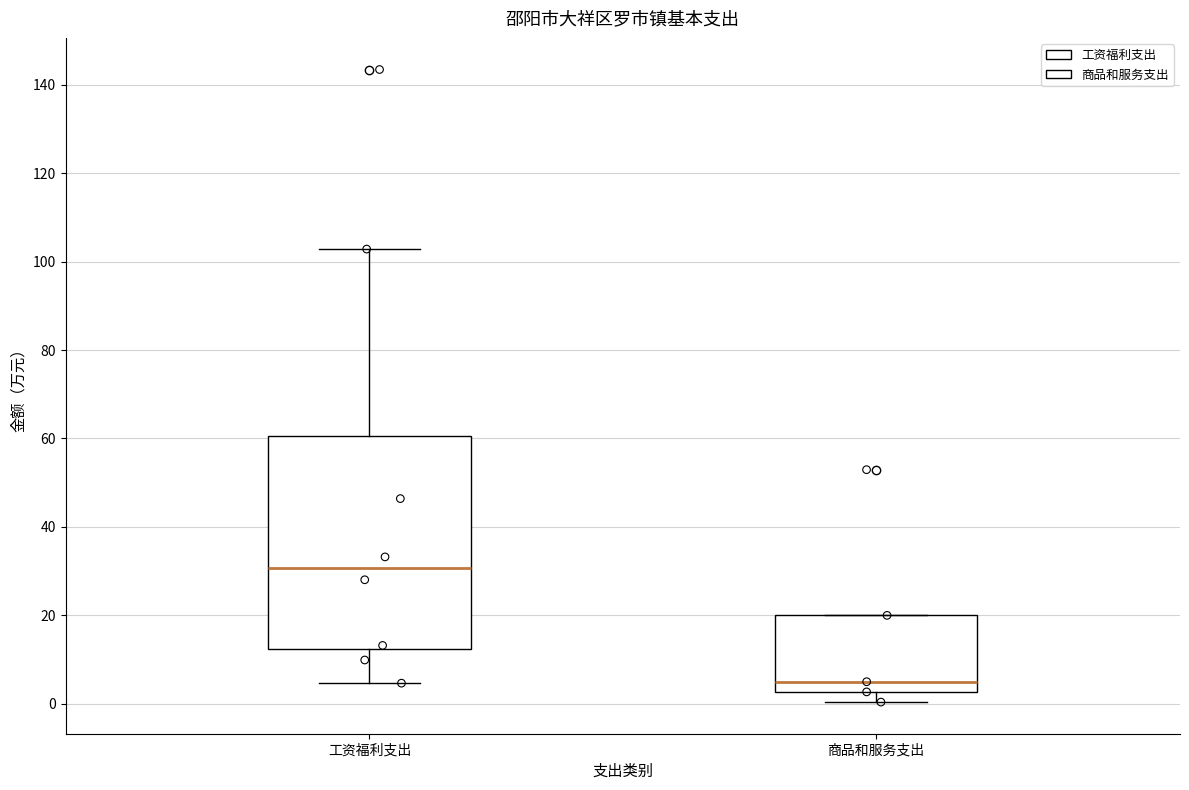

Reading left to right, transcribe this box plot: for each box, give where its median line is, the range the box spans, and where its two whiskers end, as read against the y-axis. The values are not printed on the chart, so give them approximately, as read against the axis.

工资福利支出: median 30, box 12 to 60, whiskers 4 to 102
商品和服务支出: median 6, box 2 to 20, whiskers 0 to 20